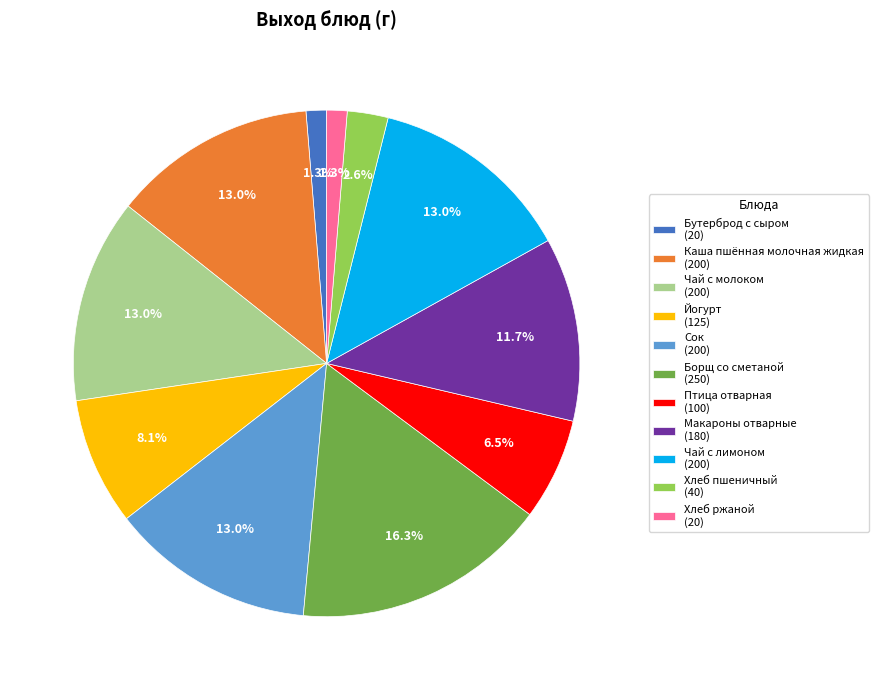

Does any single category account for the majority?

No